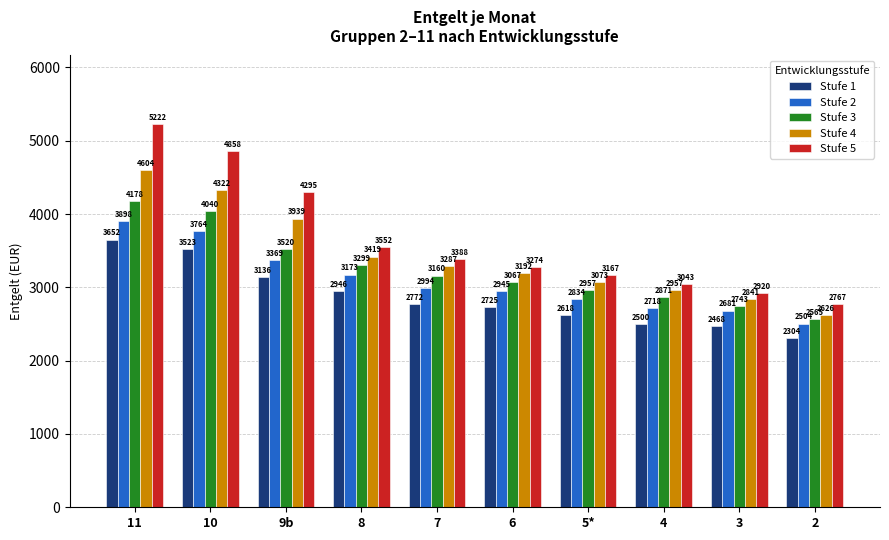

Rank the series at 4 from lowest to highest value.

Stufe 1, Stufe 2, Stufe 3, Stufe 4, Stufe 5